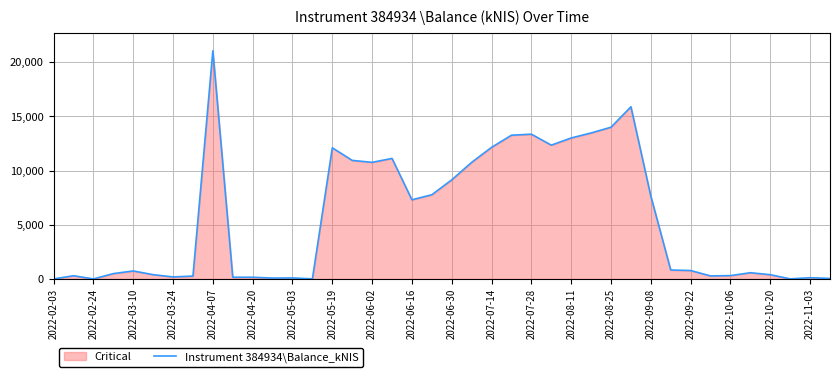

Reading left to right, extract all data points from this chart.

0.0	293.0	0.0	489.7	735.5	393.5	184.2	260.4	21043.0	154.8	156.0	77.9	91.8	8.5	12094.6	10931.9	10753.1	11113.1	7296.4	7765.4	9140.0	10750.9	12137.6	13255.5	13349.1	12339.2	13001.4	13464.1	13993.2	15877.9	7639.2	821.7	774.8	276.7	304.9	572.0	388.7	7.6	111.4	47.5